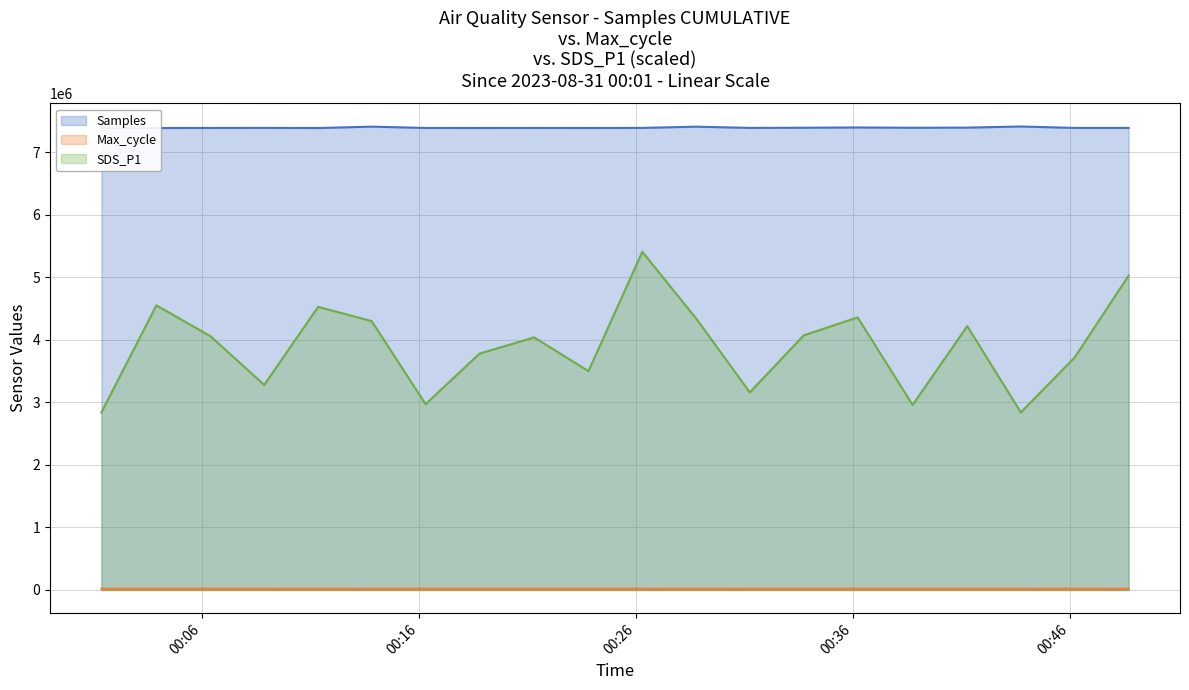

How many interior local peaks does the Samples series have?

6